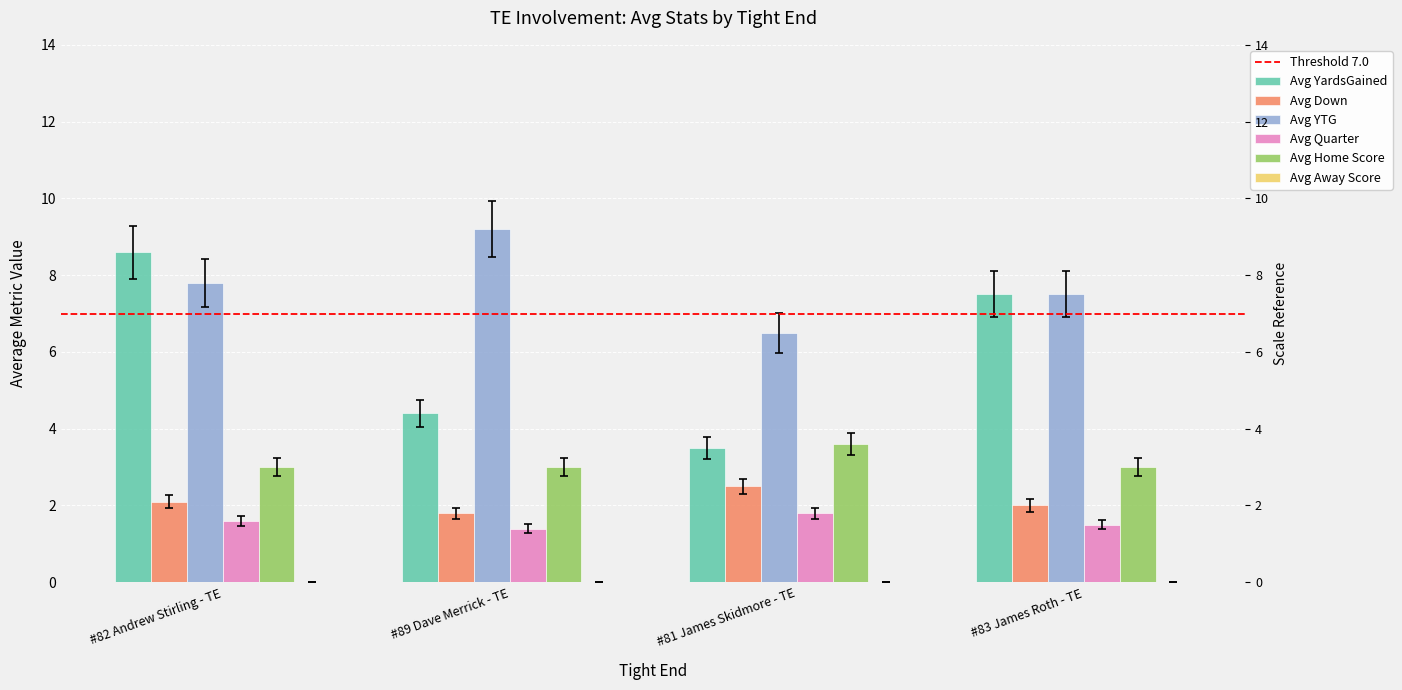

What is the value of the Avg Down bar at the 3rd from the left?

2.3